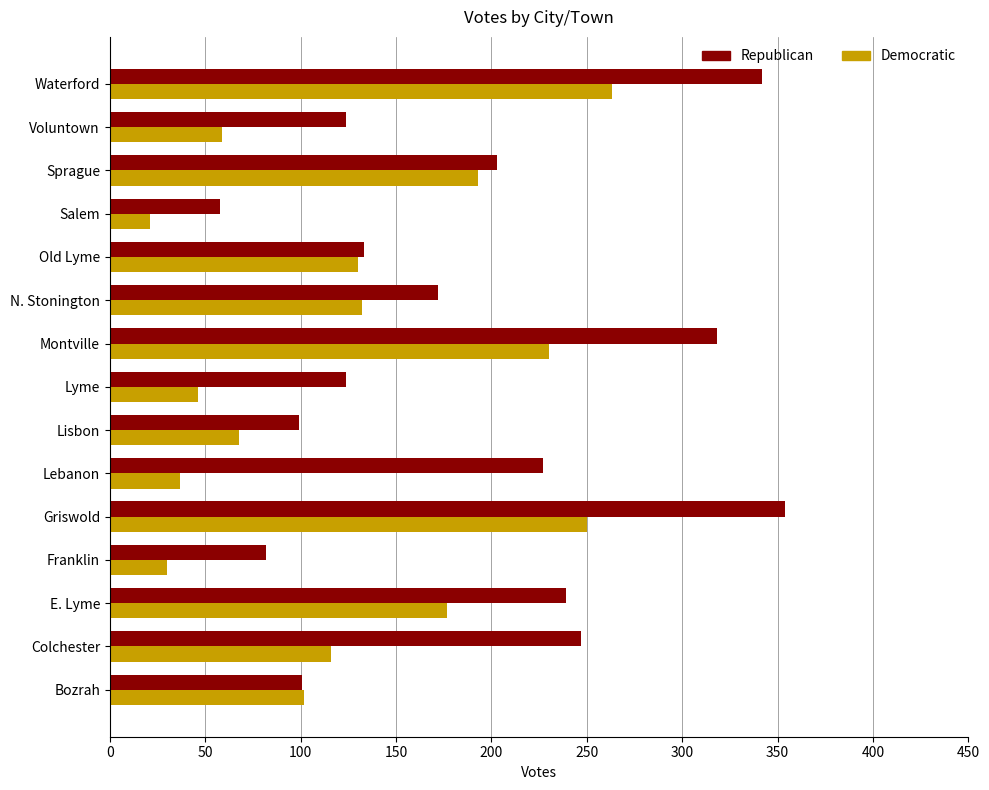

Count the number of data series in this chart.

2